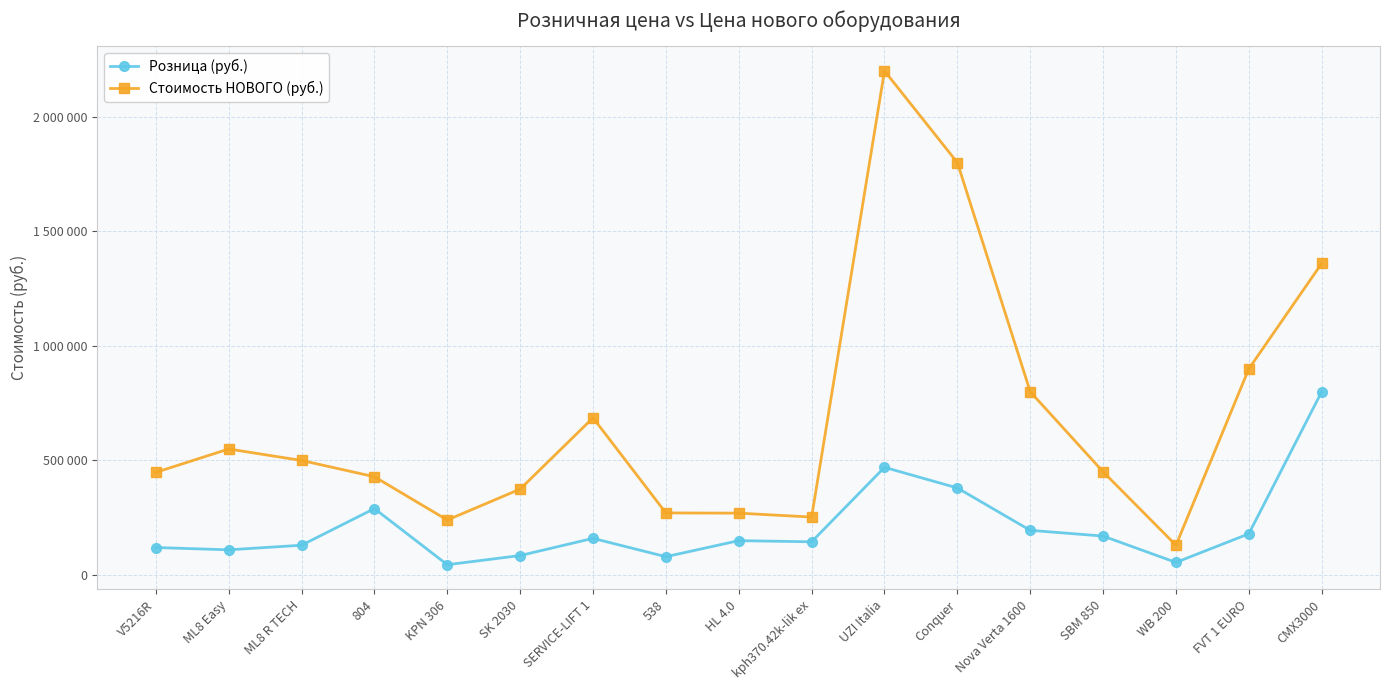

Which series changed the most between 538 and SBM 850?

Стоимость НОВОГО (руб.)